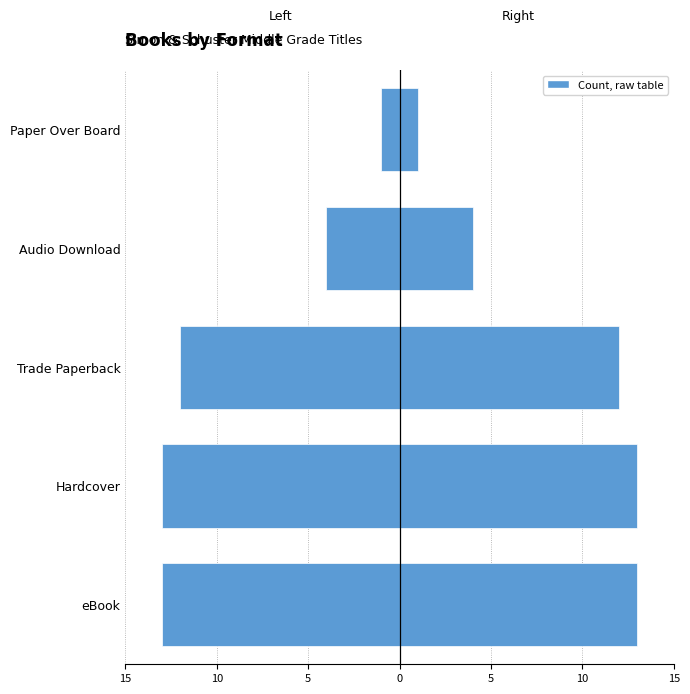

Which series has the widest spread of values?

Count (left)